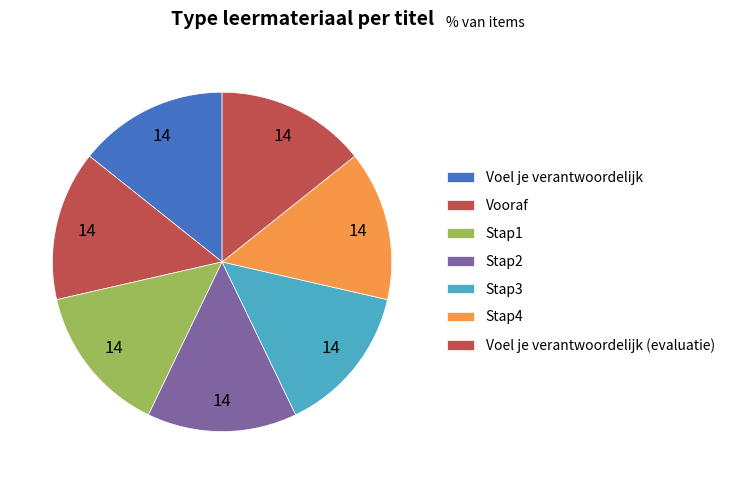

Does Stap4 represent more than half of the total?

No